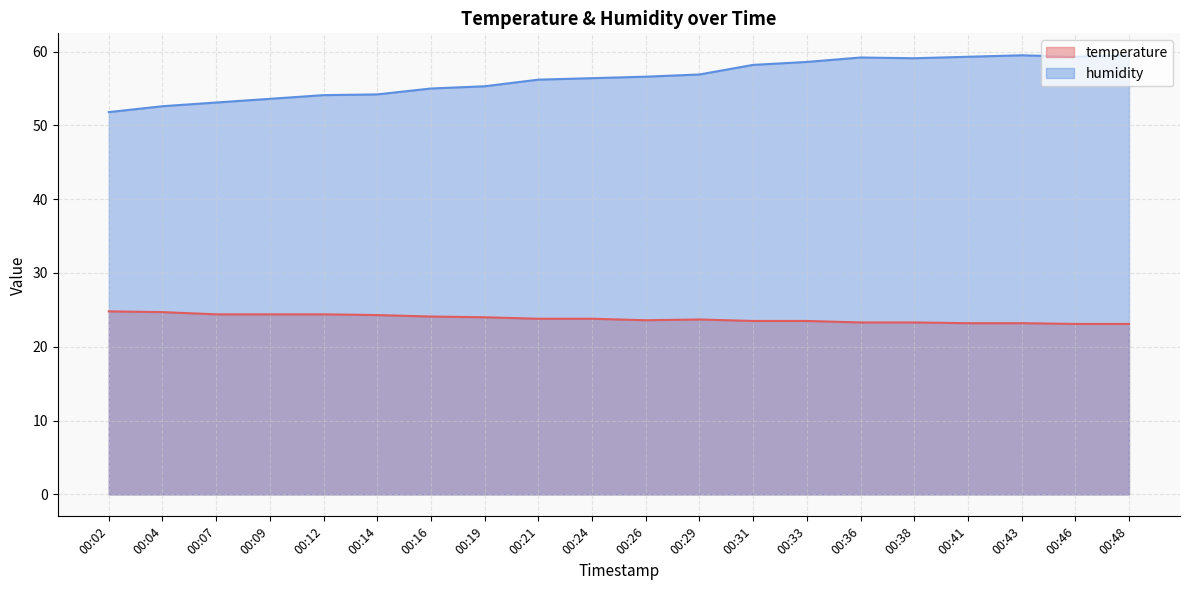

List the labels in order of temperature value, smallest first.

00:46, 00:48, 00:41, 00:43, 00:36, 00:38, 00:31, 00:33, 00:26, 00:29, 00:21, 00:24, 00:19, 00:16, 00:14, 00:07, 00:09, 00:12, 00:04, 00:02